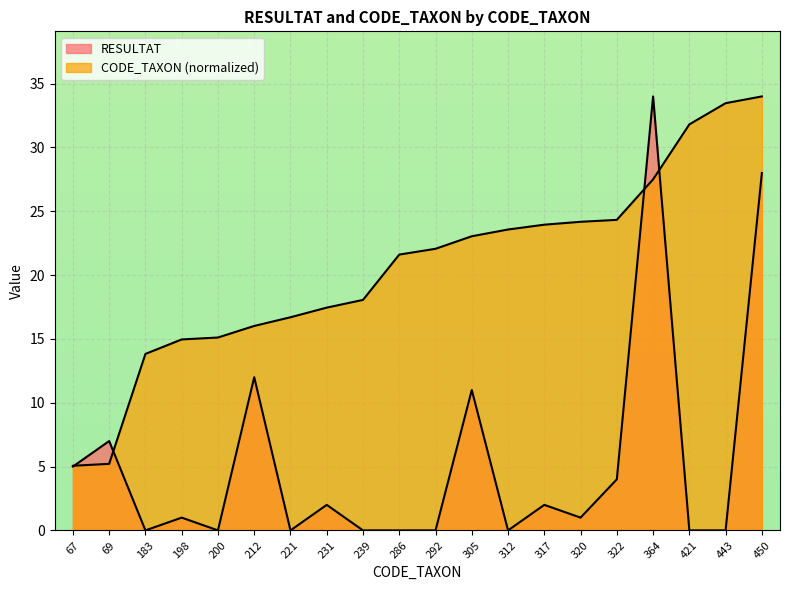

Between which two adjacent categories do CODE_TAXON and RESULTAT first intersect?

67 and 69